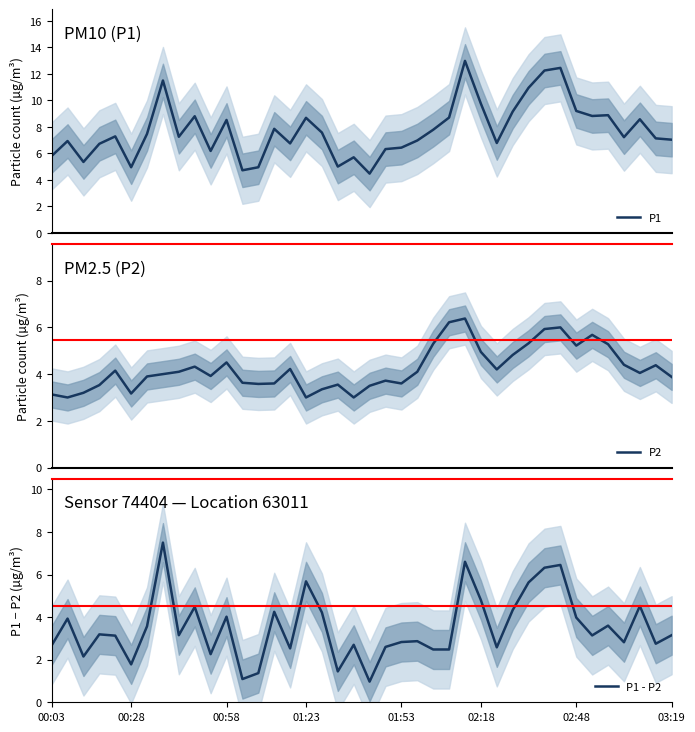

How many lines are shown in the chart?

3